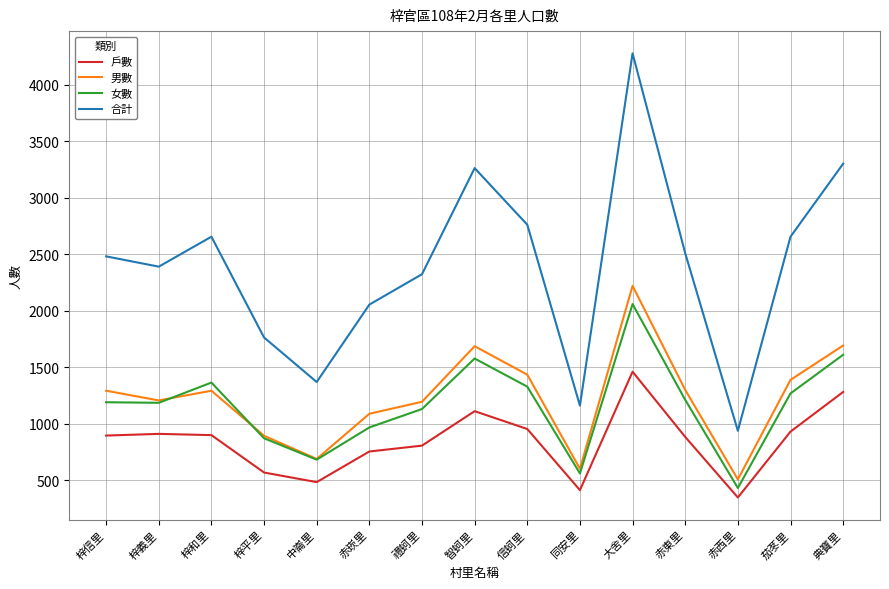

Which series changed the most between 梓義里 and 梓和里?

合計